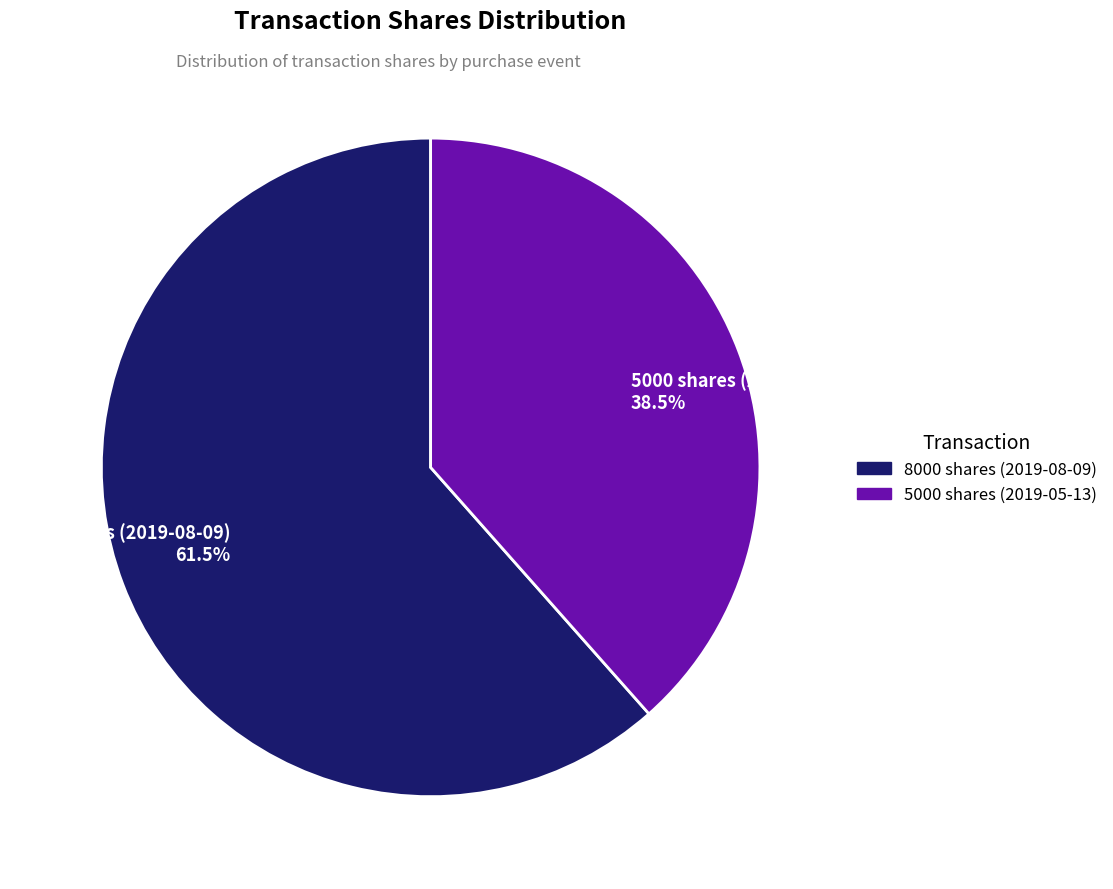

To the nearest percent, what is the difference between the largest and smallest slice percentages?

23%